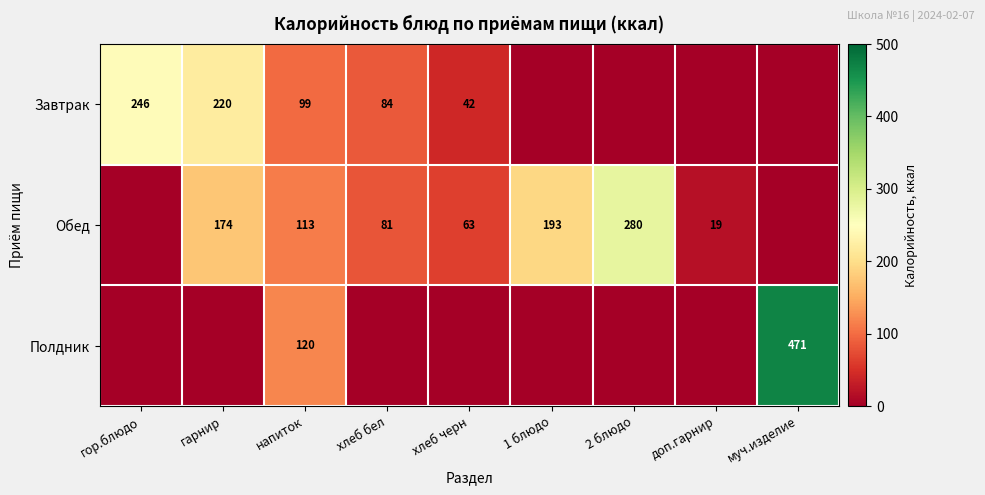

What is the sum of the Обед values at хлеб черн and напиток?

176